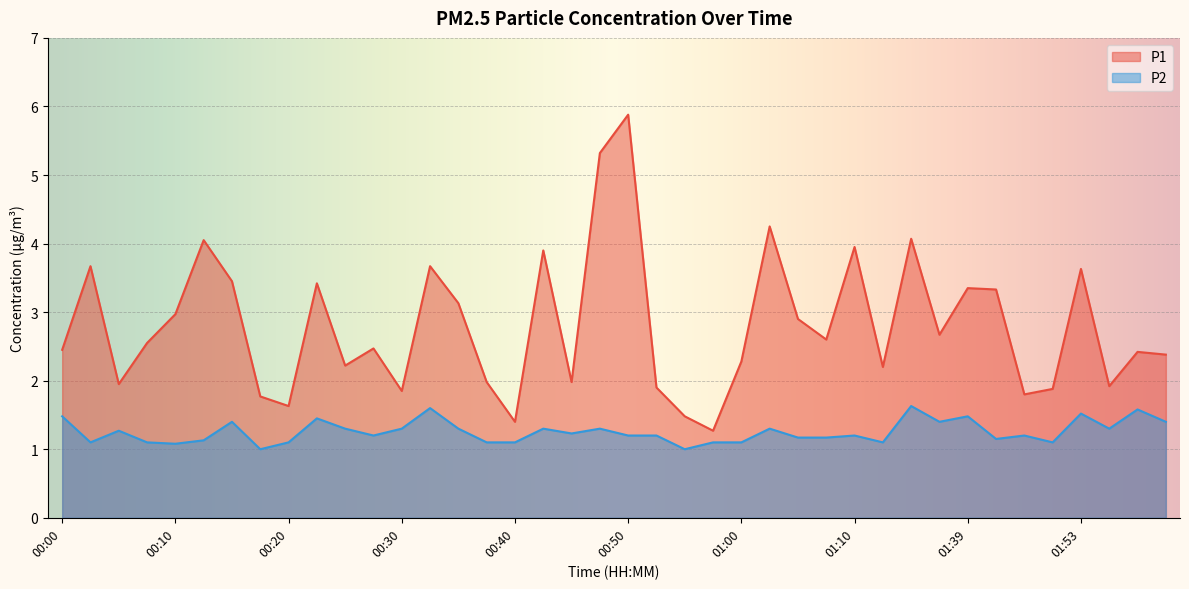

Is the value of P1 at 00:37 greater than the value of P2 at 00:57?

Yes